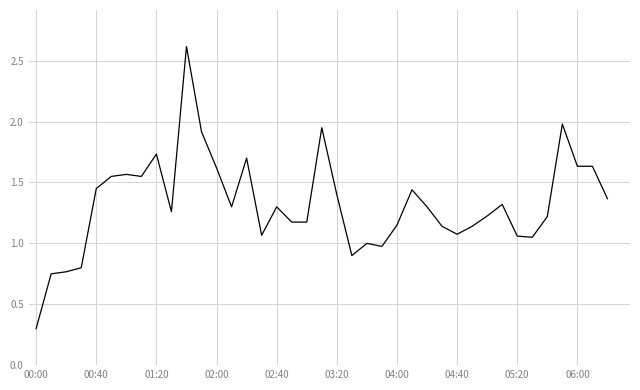

The chart shows a value of 1.2 at 34. True or false?

True